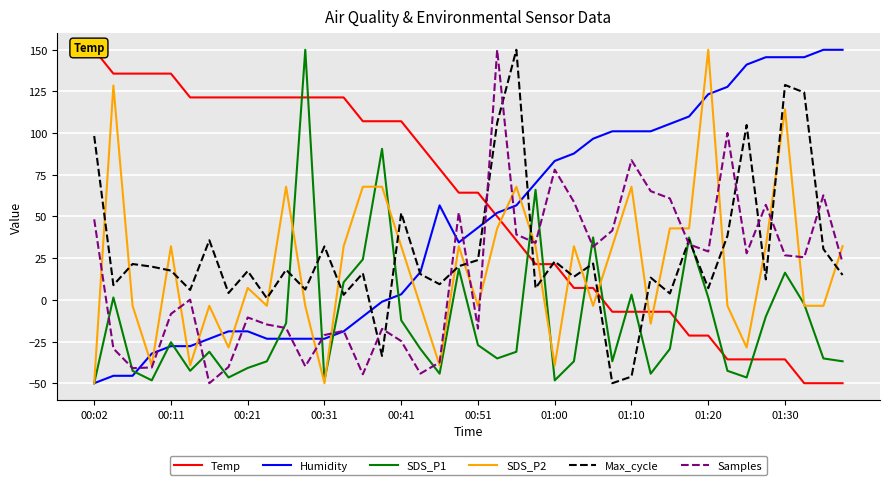

At 25, list the series in order from smallest to largest.

SDS_P1, Temp, Max_cycle, SDS_P2, Samples, Humidity